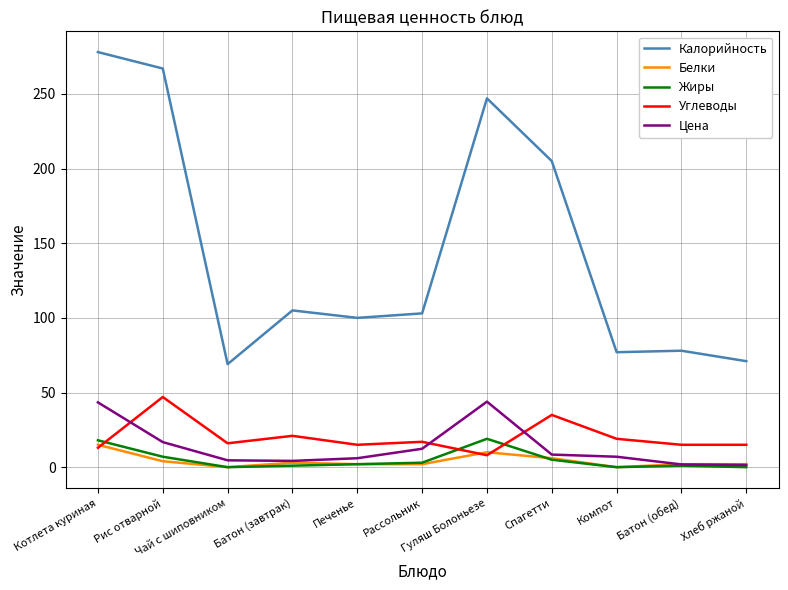

At which category is the sum across all series the highest?

Котлета куриная